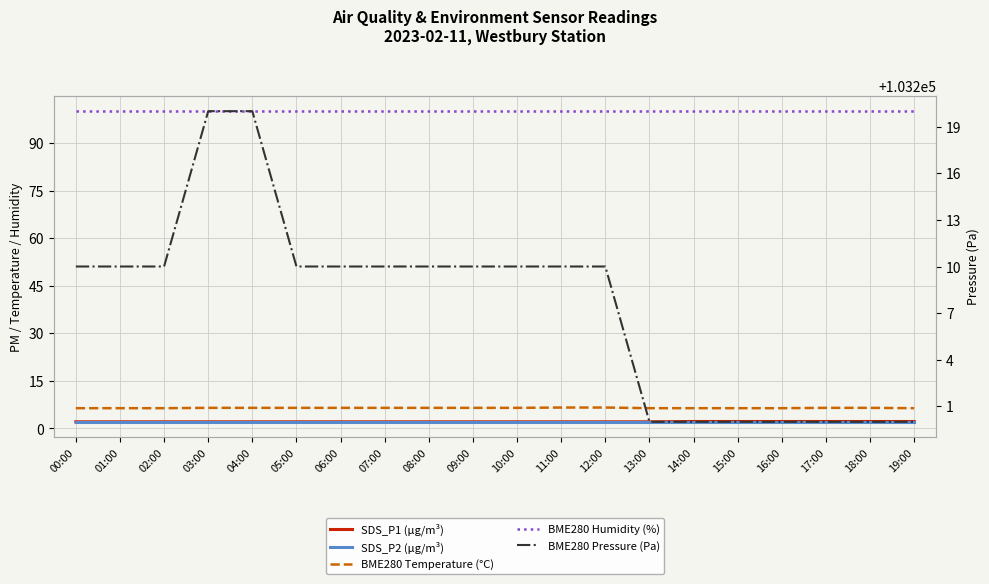

How many categories are shown in the chart?

20